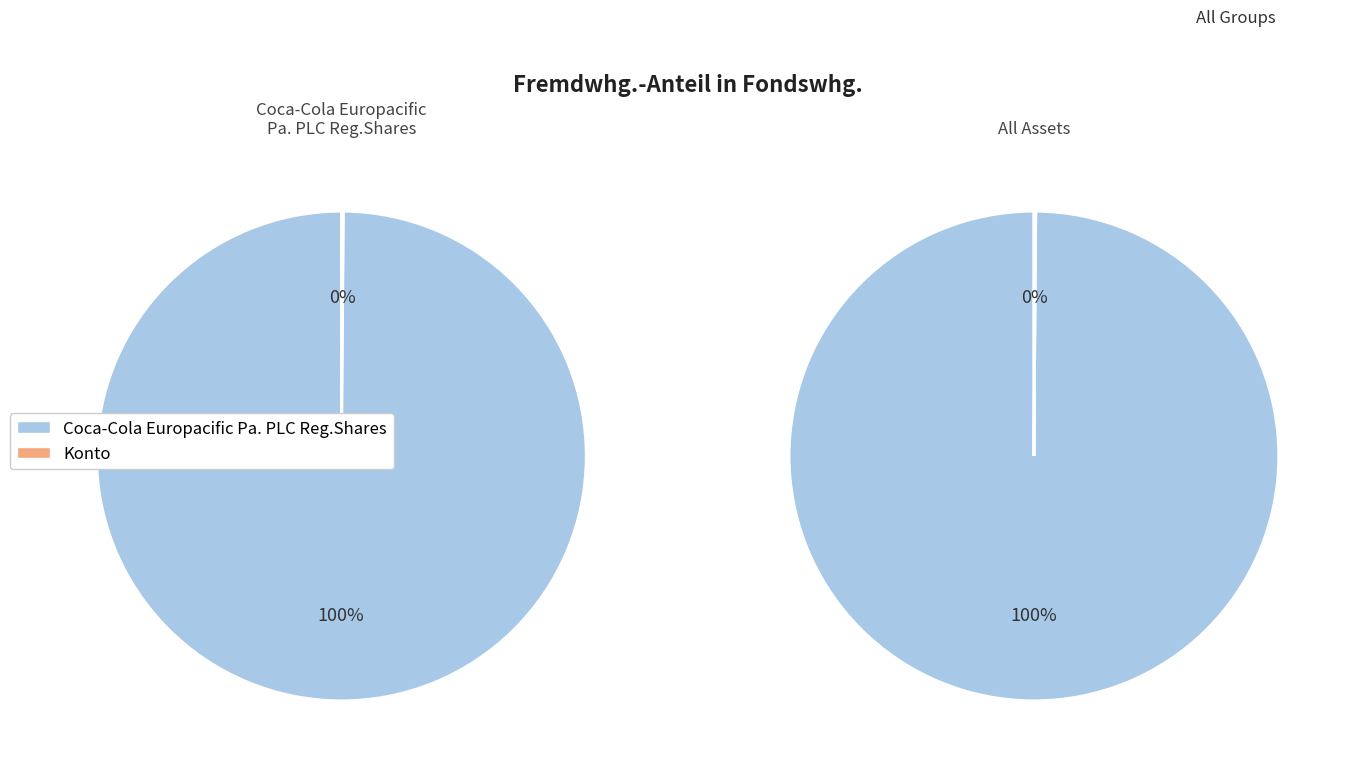

What percentage is the Coca-Cola Europacific Pa. PLC Reg.Shares slice, to the nearest percent?

100%